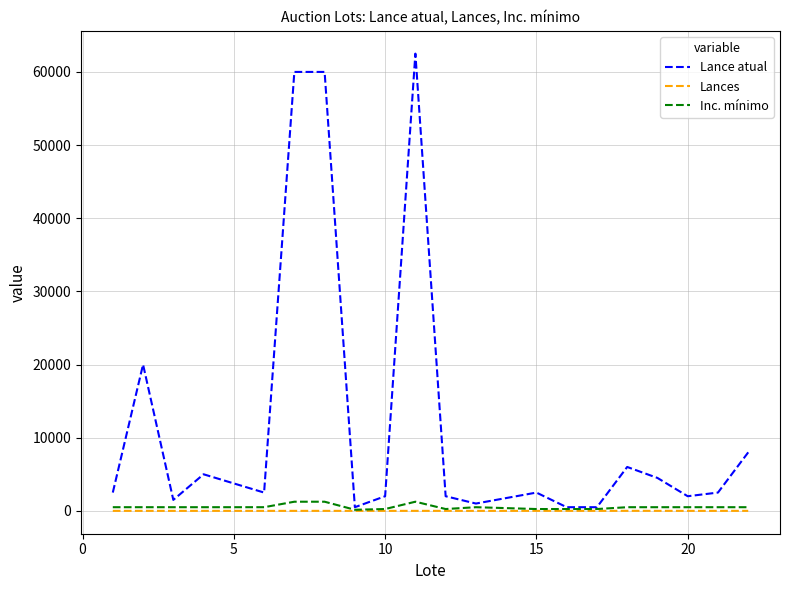

Which series has the largest total across all categories?

Lance atual